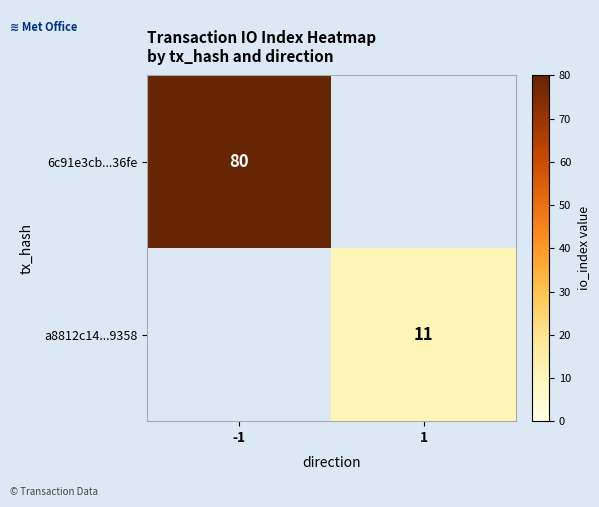

The value of 6c91e3cb...36fe at -1 is 80. True or false?

True